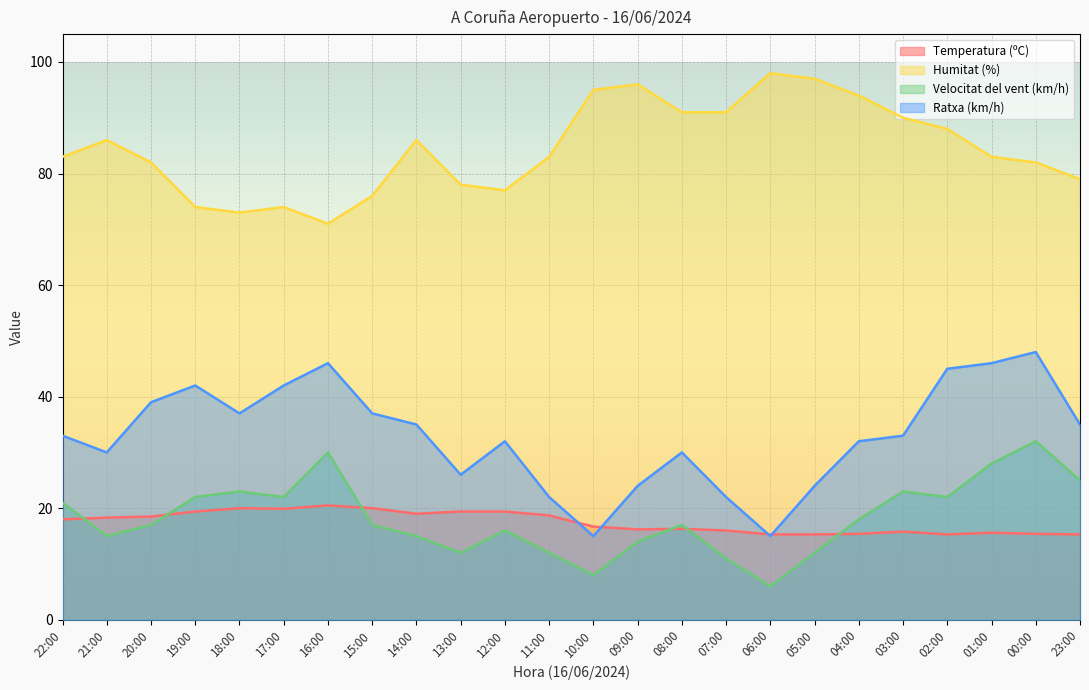

What are all the series names shown in the legend?

Temperatura (ºC), Humitat (%), Velocitat del vent (km/h), Ratxa (km/h)